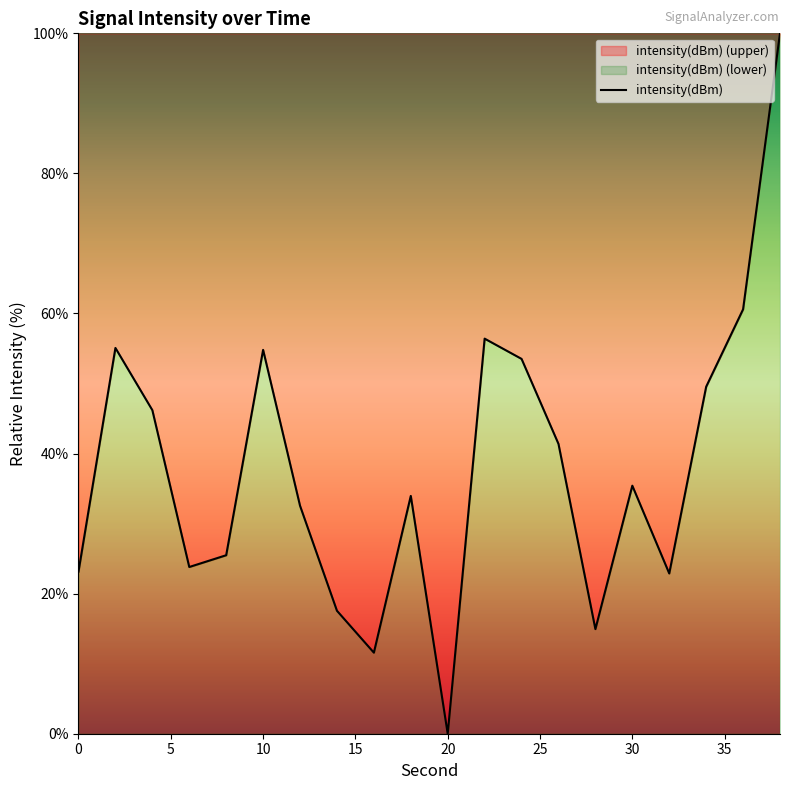

How many positive values are there?

19